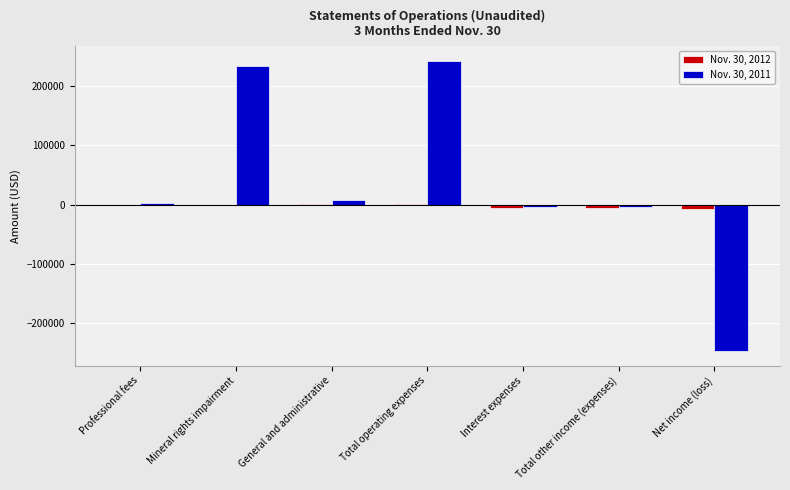

Which series has the largest total across all categories?

Nov. 30, 2011